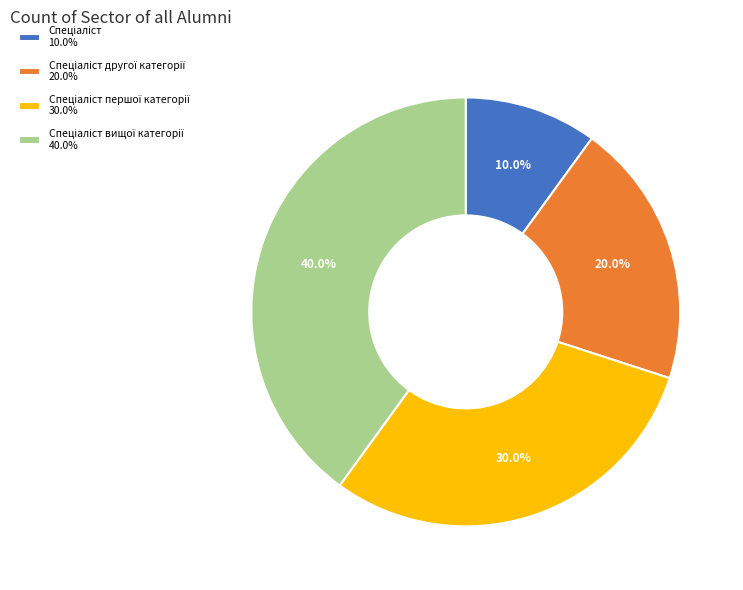

How many slices are in this pie chart?

4